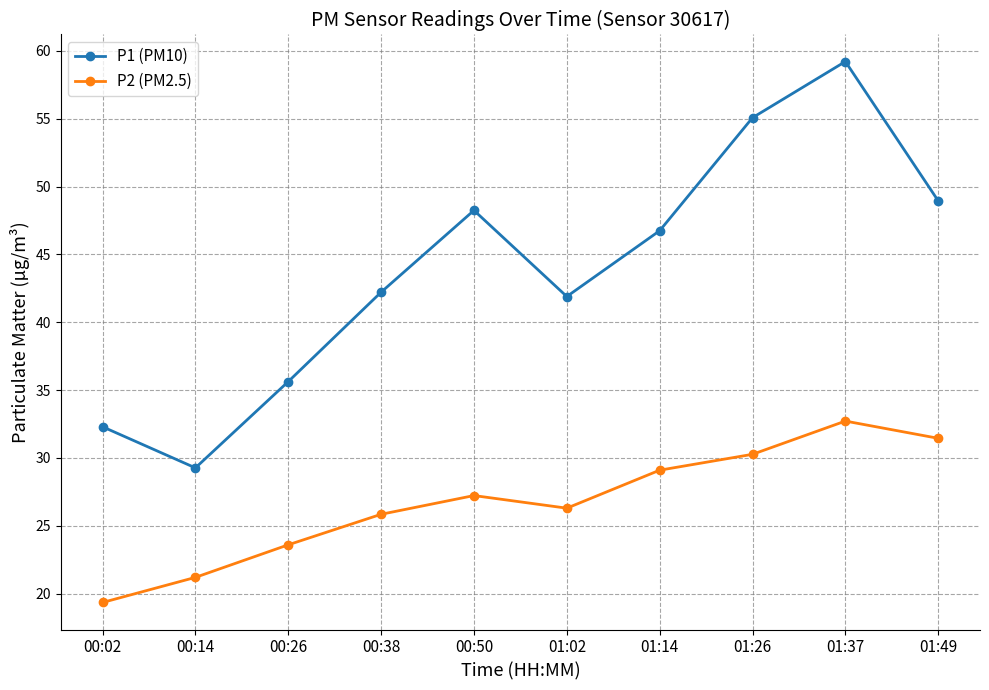

The value of P1 (PM10) at 01:49 is 49.0. True or false?

True